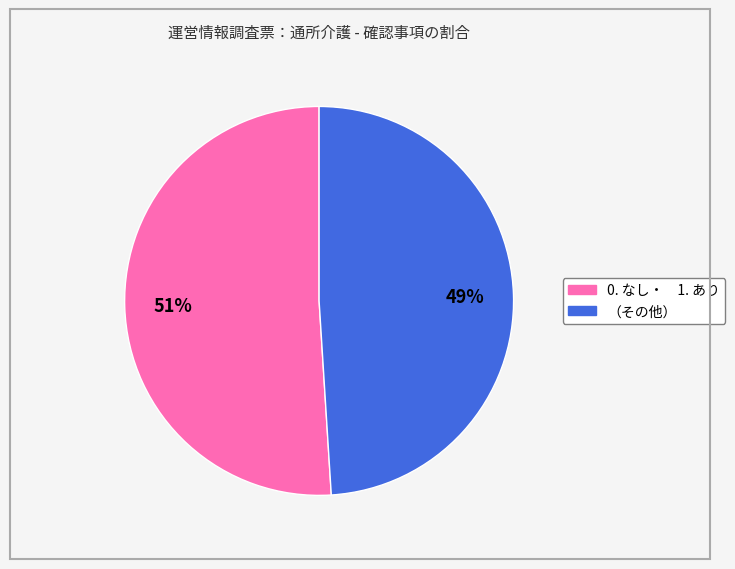

The （その他） slice represents 55% of the pie. True or false?

False